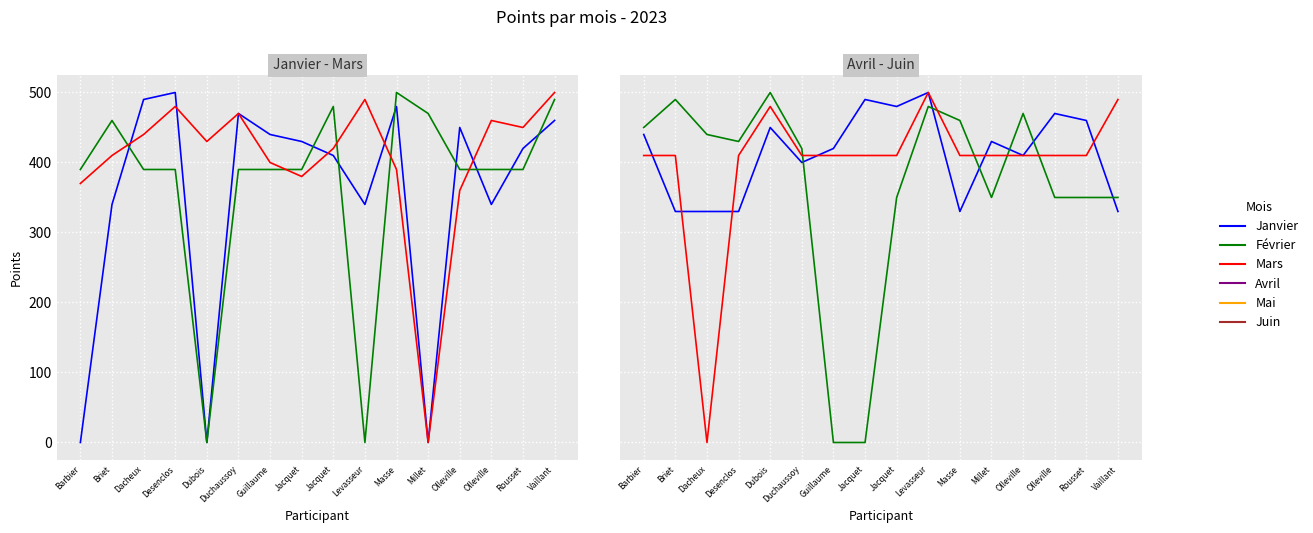

True or false: Février has more than 1 interior local peaks.

True